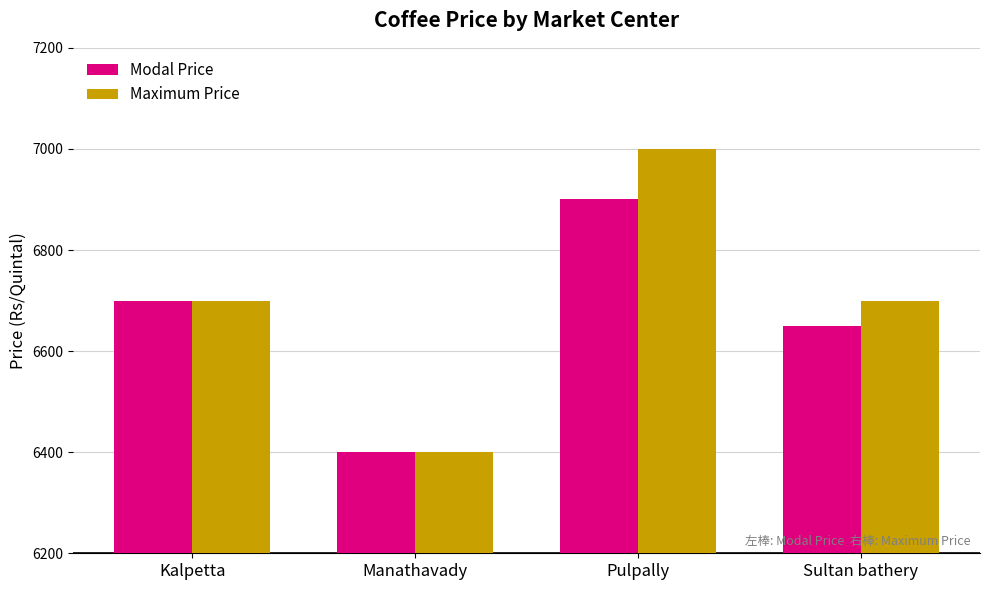

What are all the series names shown in the legend?

Modal Price, Maximum Price